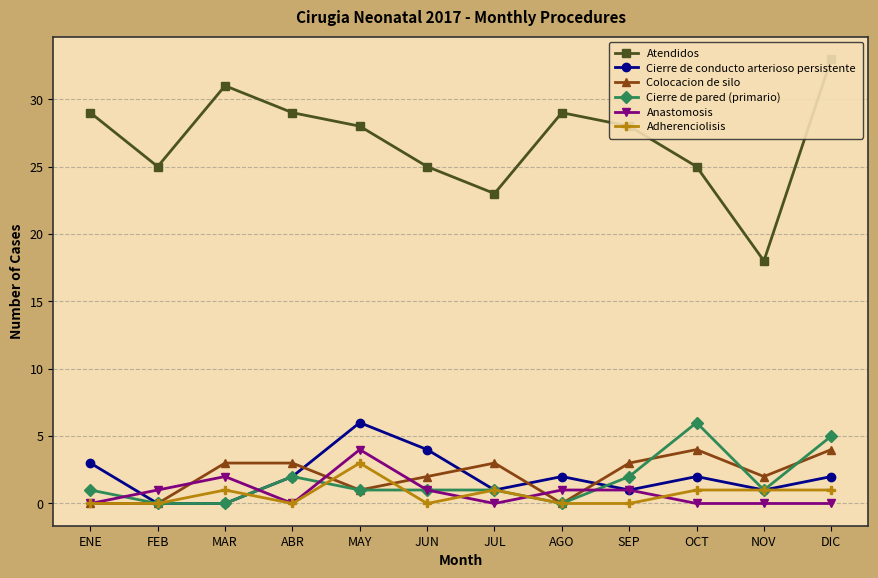

Where does the Atendidos series first go above 28?

ENE